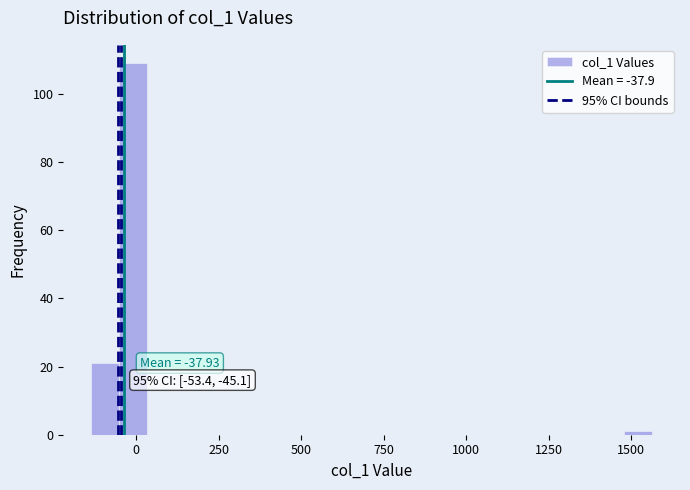

Around what value on the x-axis is the tallest bar? Give the approximate position of its centre, as read against the axis.

0